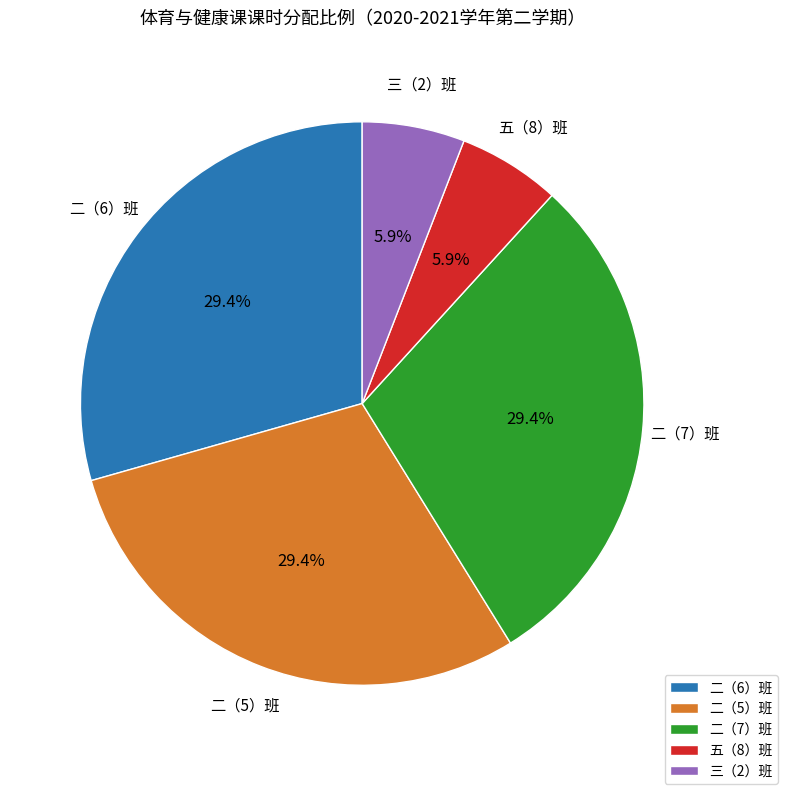

What is the ratio of the value at 五（8）班 to the value at 三（2）班?

1.0